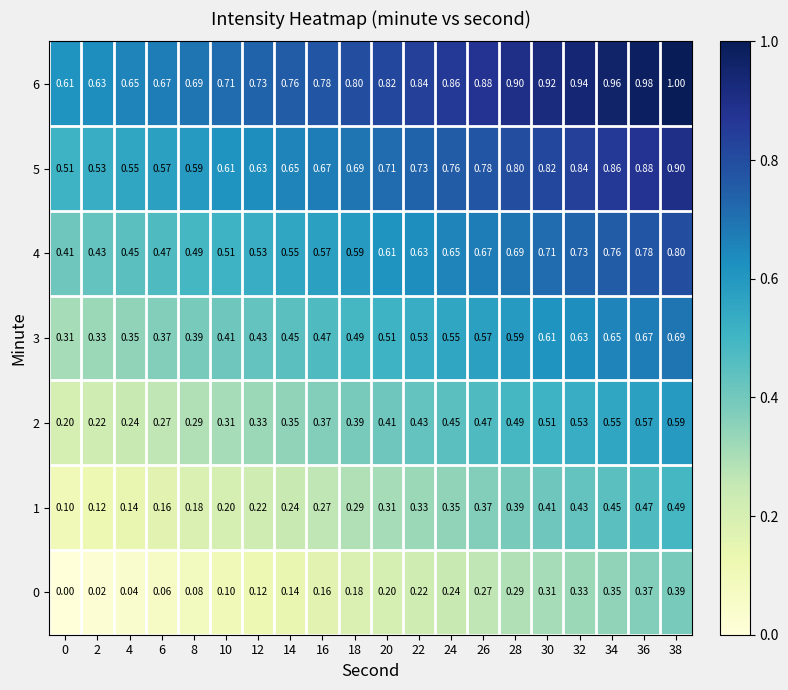

Which series has the largest total across all categories?

6